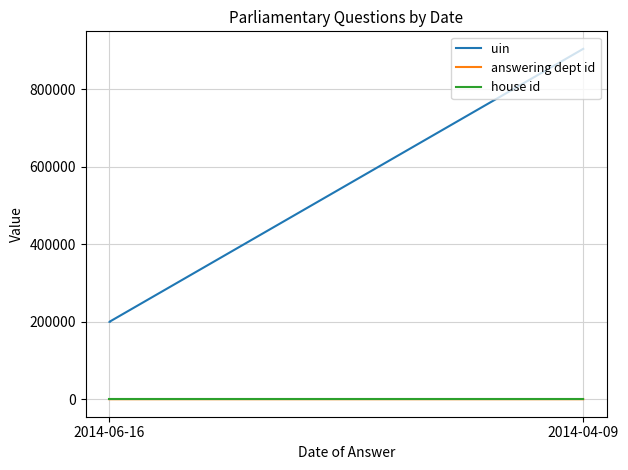

The answering dept id series shows 17 at 2014-06-16. True or false?

True